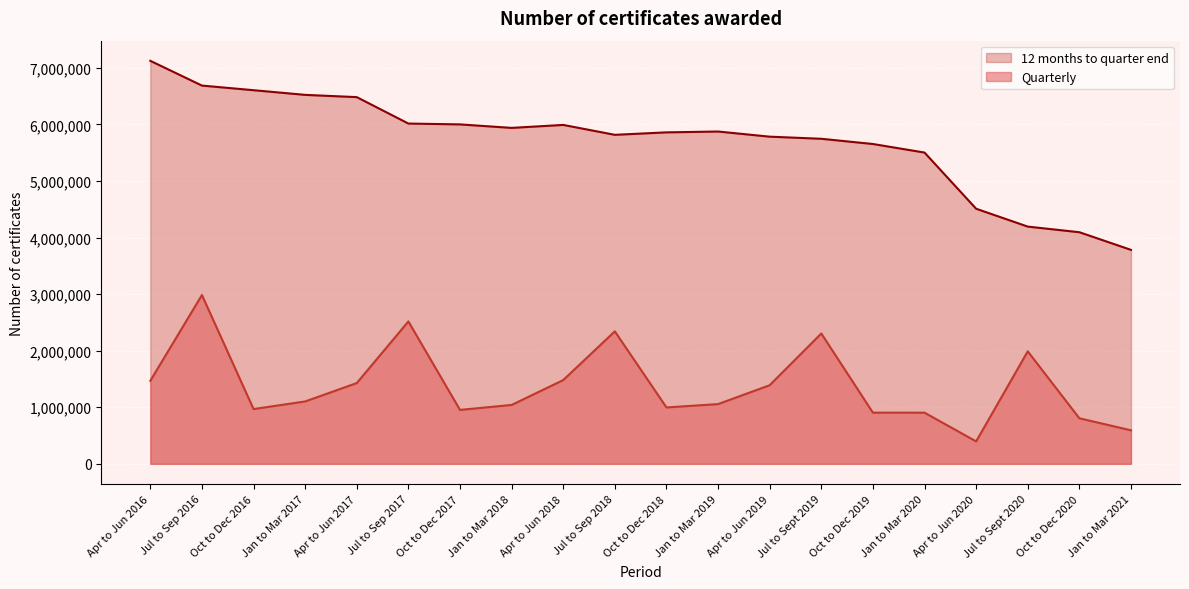

List the labels in order of 12 months to quarter end value, largest first.

Apr to Jun 2016, Jul to Sep 2016, Oct to Dec 2016, Jan to Mar 2017, Apr to Jun 2017, Jul to Sep 2017, Oct to Dec 2017, Apr to Jun 2018, Jan to Mar 2018, Jan to Mar 2019, Oct to Dec 2018, Jul to Sep 2018, Apr to Jun 2019, Jul to Sept 2019, Oct to Dec 2019, Jan to Mar 2020, Apr to Jun 2020, Jul to Sept 2020, Oct to Dec 2020, Jan to Mar 2021